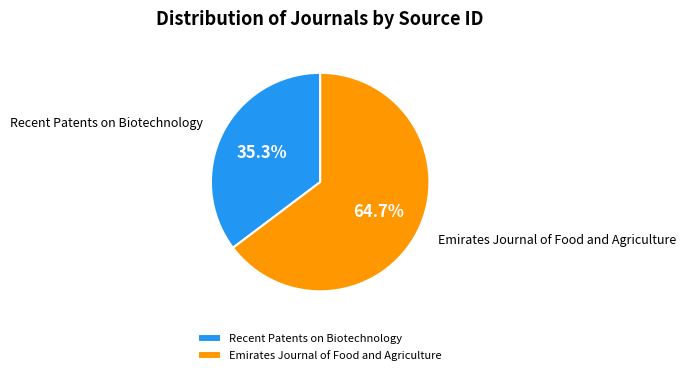

Which category accounts for the majority?

Emirates Journal of Food and Agriculture